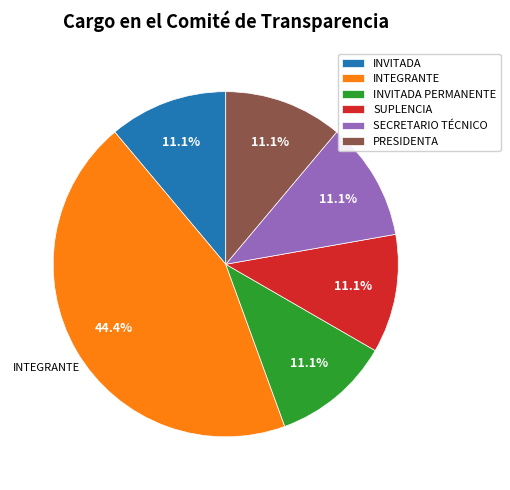

Does any single category account for the majority?

No